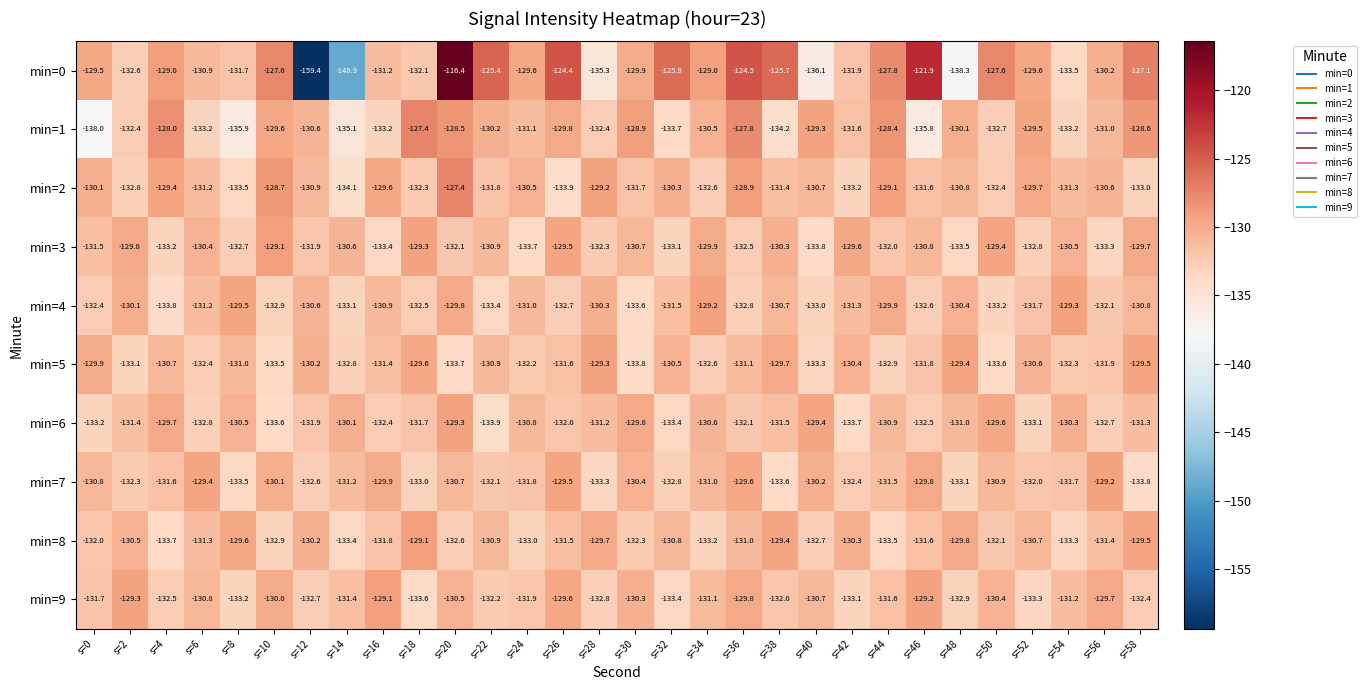

List the labels in order of min=9 value, largest first.

s=16, s=46, s=2, s=26, s=56, s=36, s=10, s=30, s=50, s=20, s=40, s=6, s=34, s=54, s=14, s=44, s=0, s=24, s=38, s=22, s=58, s=4, s=12, s=28, s=48, s=42, s=8, s=52, s=32, s=18